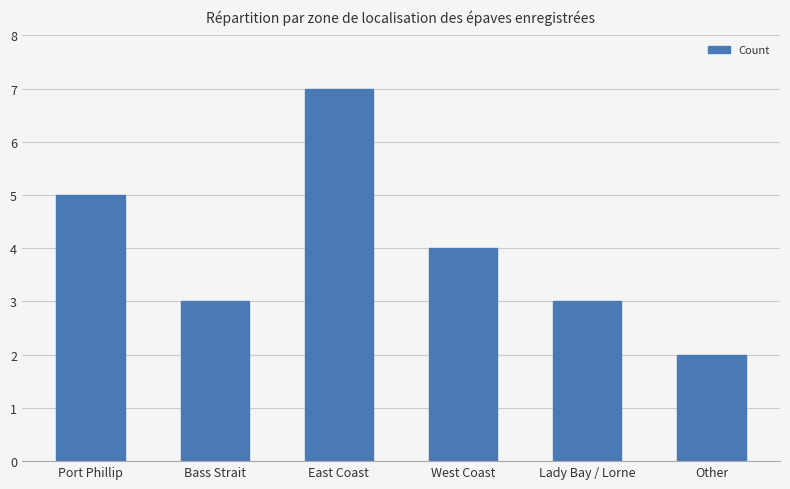

What is the sum of all values?

24